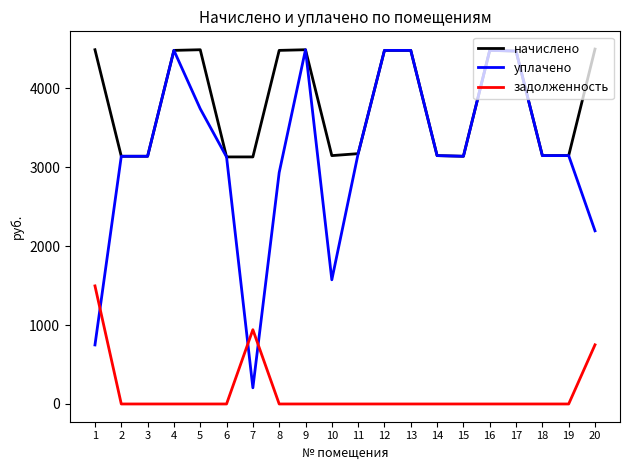

True or false: начислено has a value of 4471.2 at 17.

True